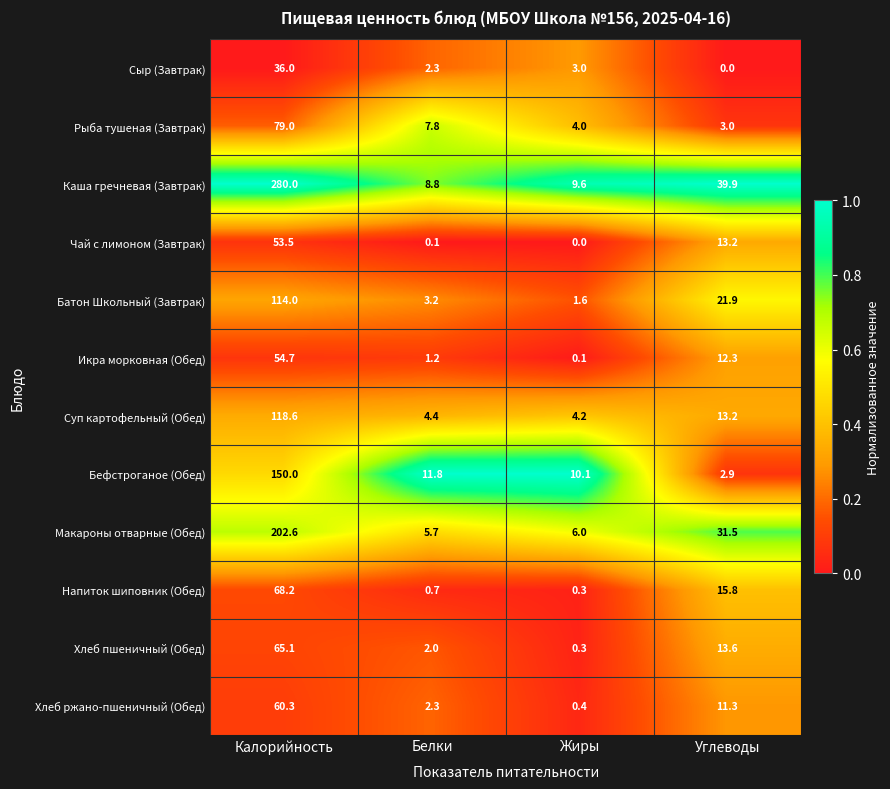

What is the difference between the maximum and minimum values in the Напиток шиповник (Обед) series?

67.9